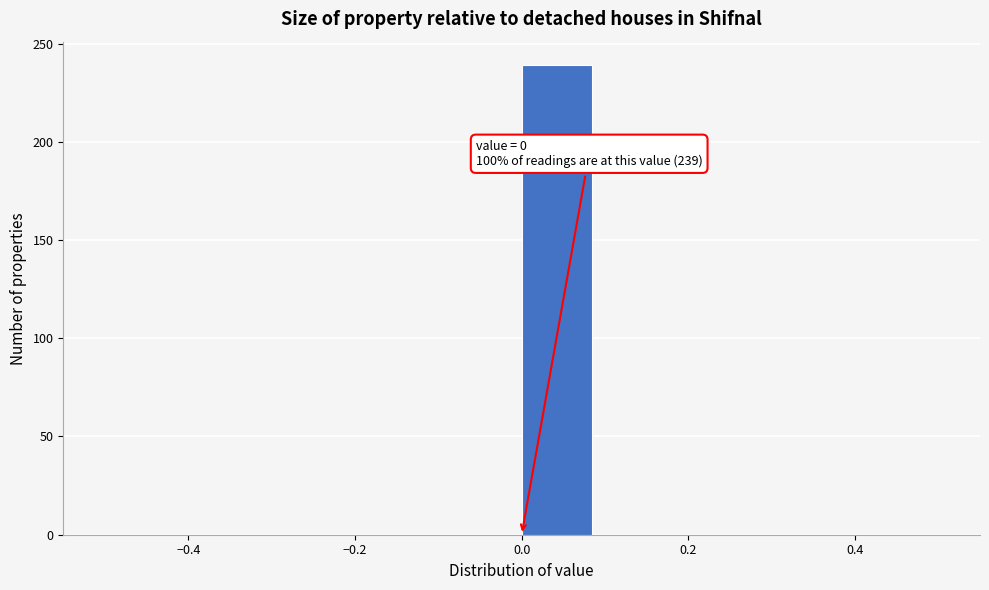

Which range on the x-axis has the tallest bar?

0.0 to 0.1